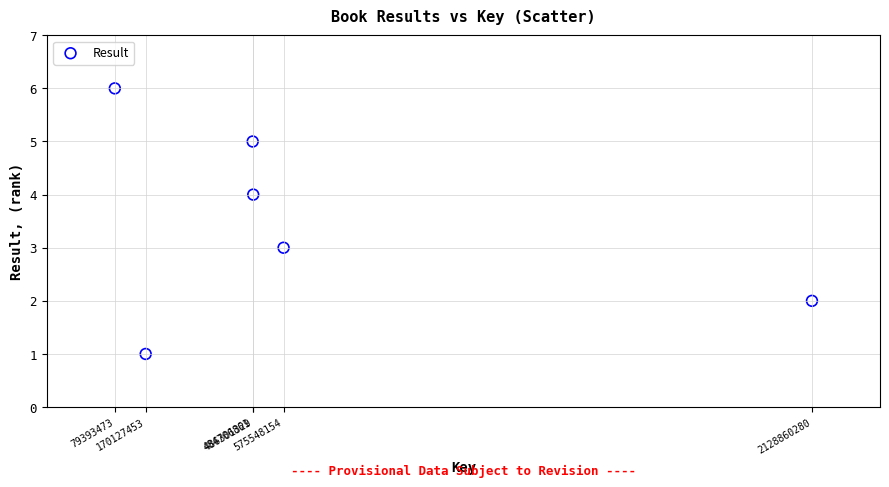

What is the average X value?

654156258